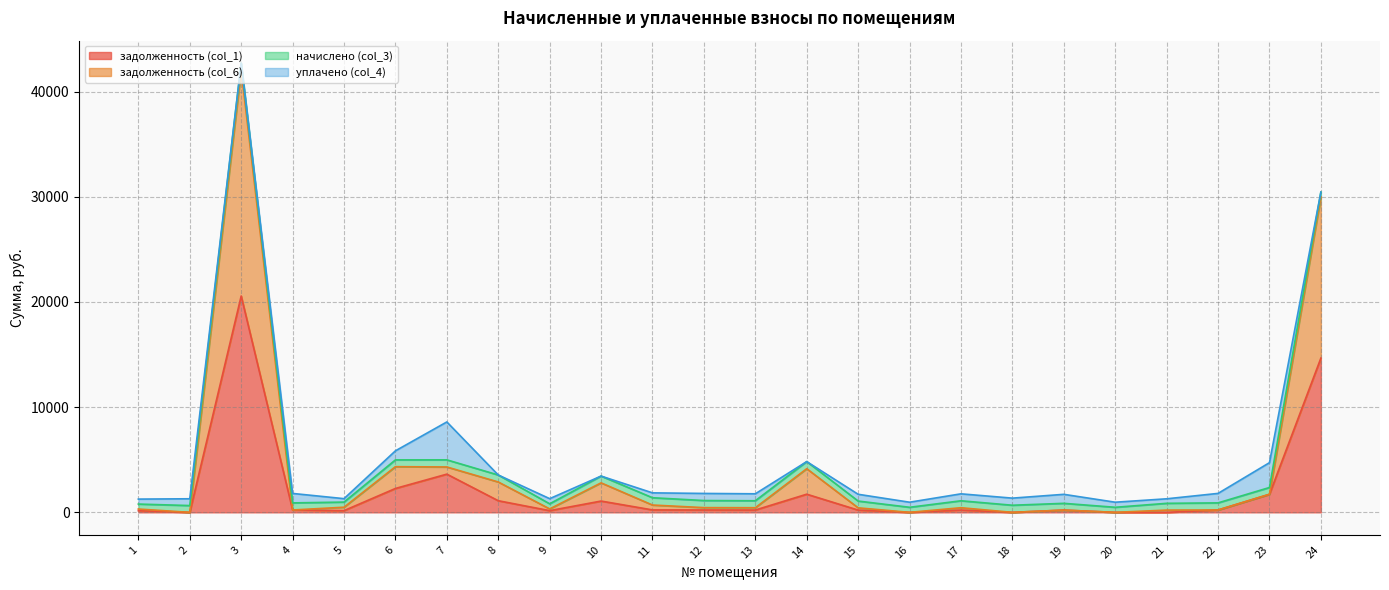

Rank the categories by задолженность (col_1) value from lowest to highest.

2, 16, 18, 20, 21, 1, 5, 9, 19, 15, 17, 13, 22, 4, 12, 11, 10, 8, 23, 14, 6, 7, 24, 3